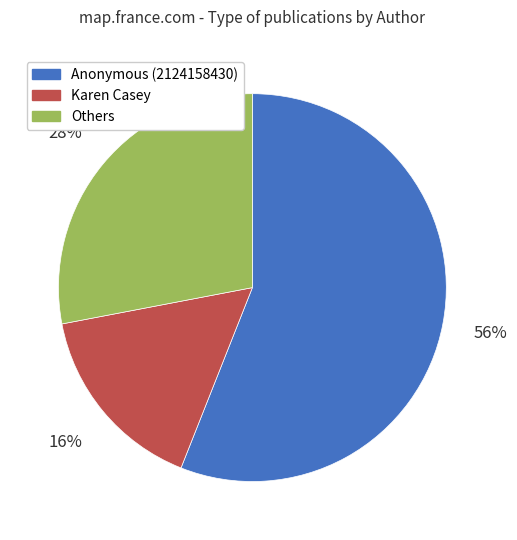

Does Anonymous (2124158430) account for over 50% of the chart?

Yes